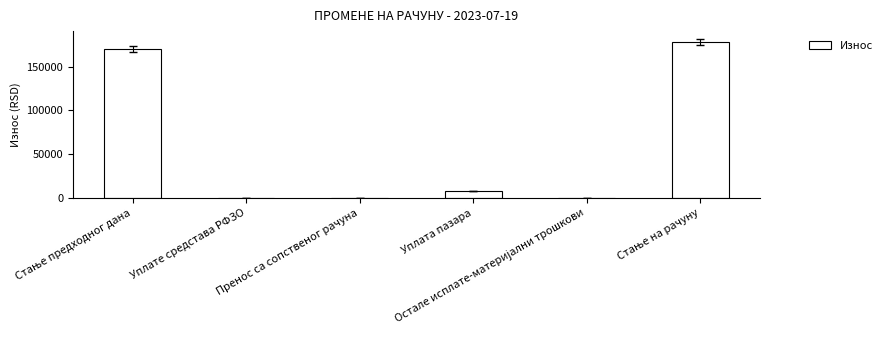

What is the sum of all values?

356282.6